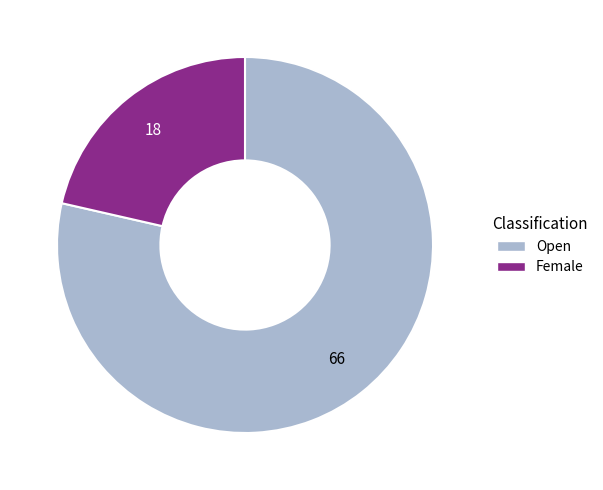

The Female slice represents 14% of the pie. True or false?

False